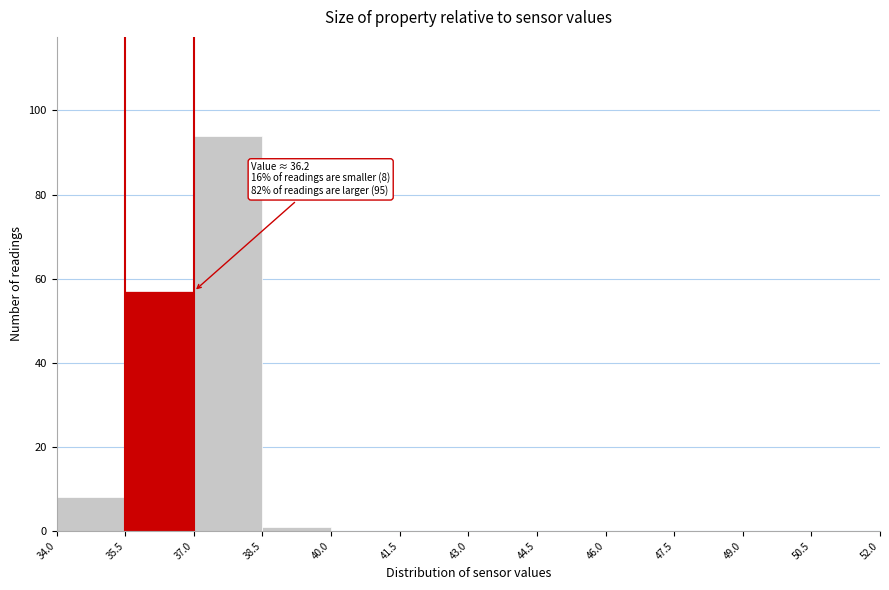

Over which range of the x-axis is the bar tallest?

37.0 to 38.5